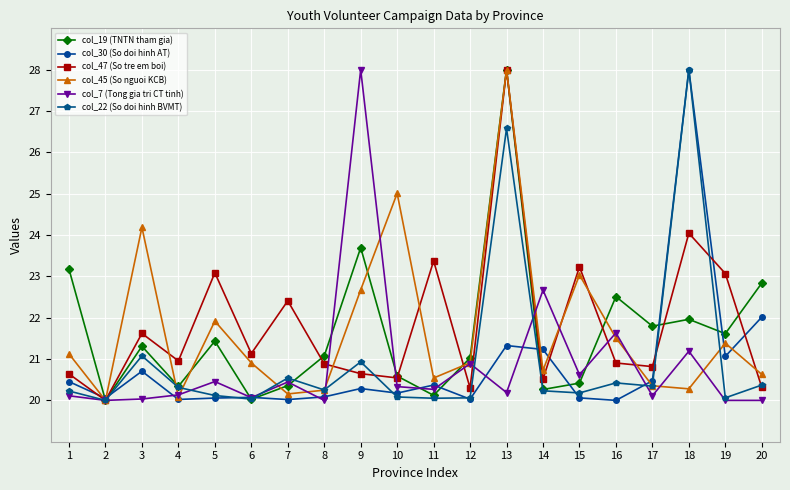

Where is col_22 (So doi hinh BVMT) nearest to the value 24?

13